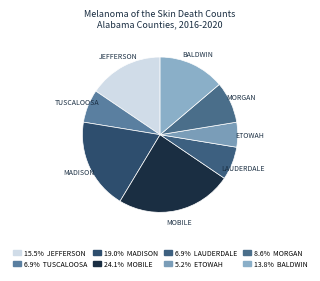

Count the number of slices in the pie.

8